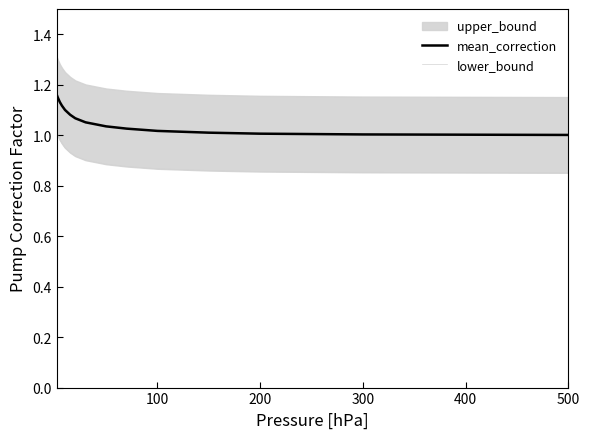

The value of lower_bound at 11 is 0.9. True or false?

True